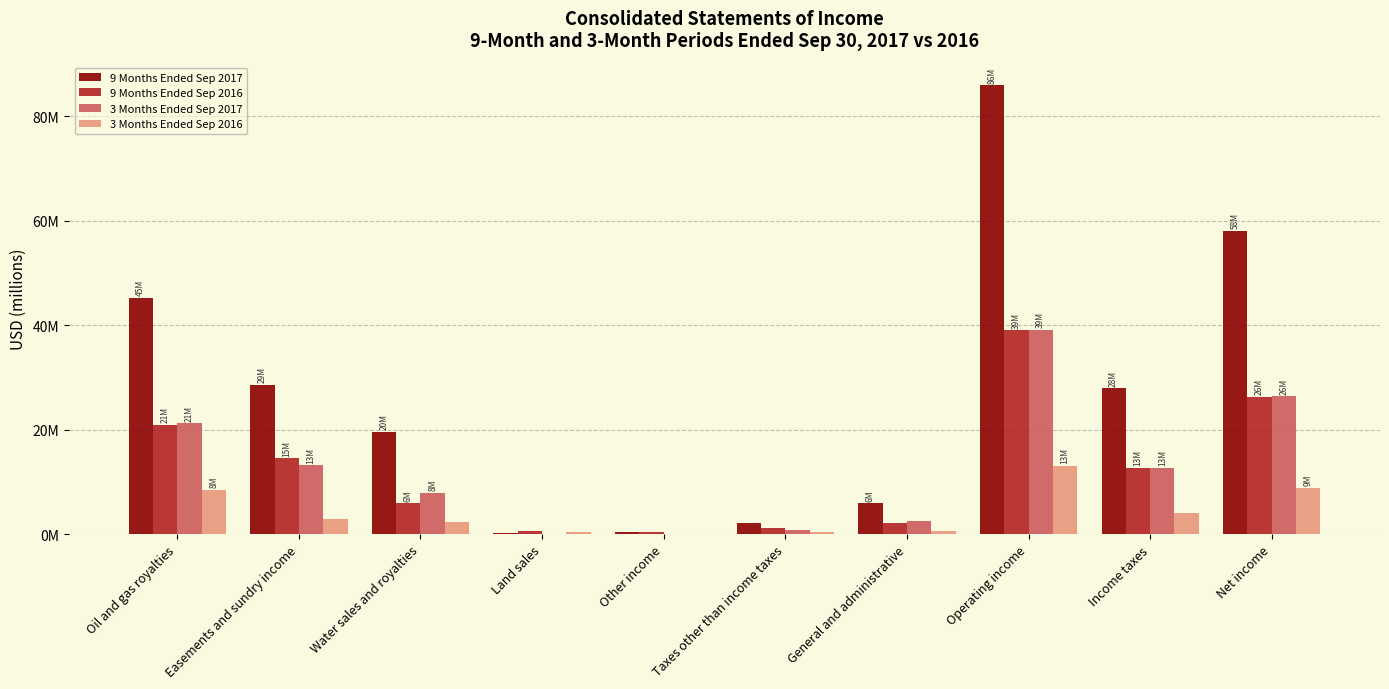

What value does the 9 Months Ended Sep 2017 series have at Easements and sundry income?

28.6